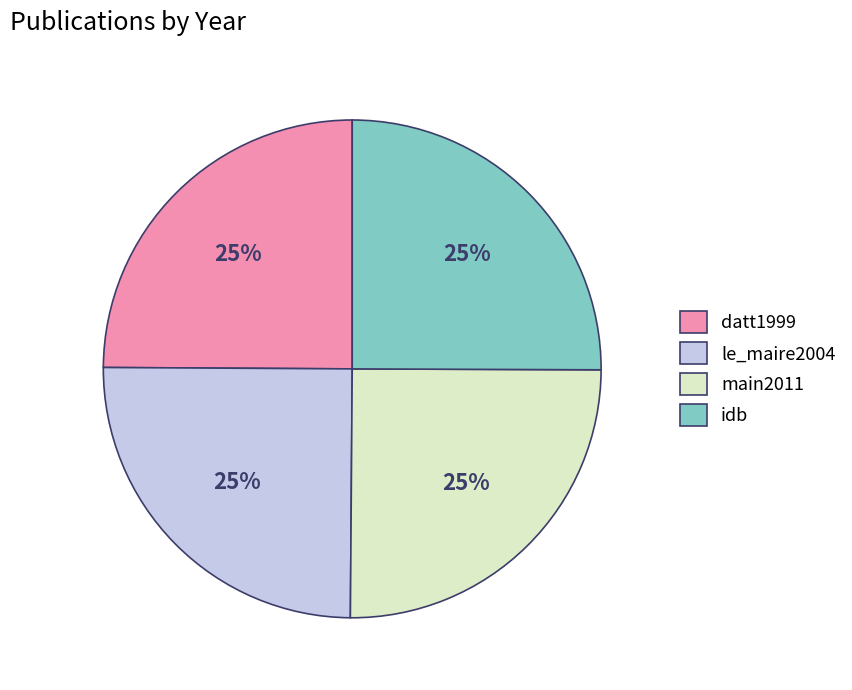

To the nearest percent, what is the combined percentage of idb and main2011?

50%